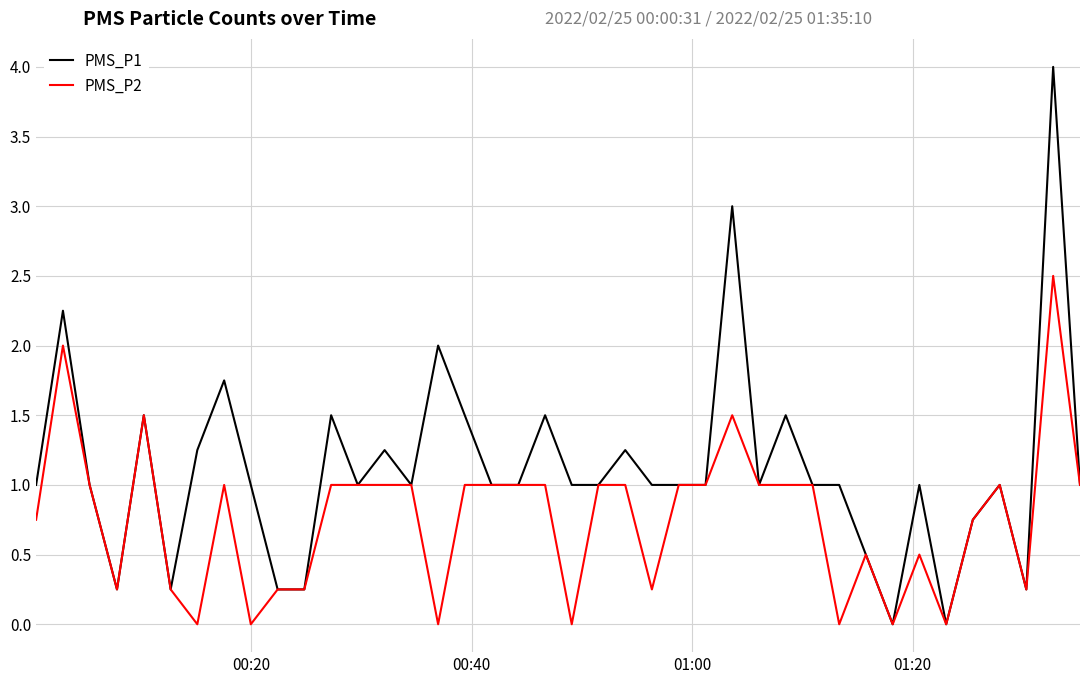

List the series in order of their overall mean, lowest first.

PMS_P2, PMS_P1